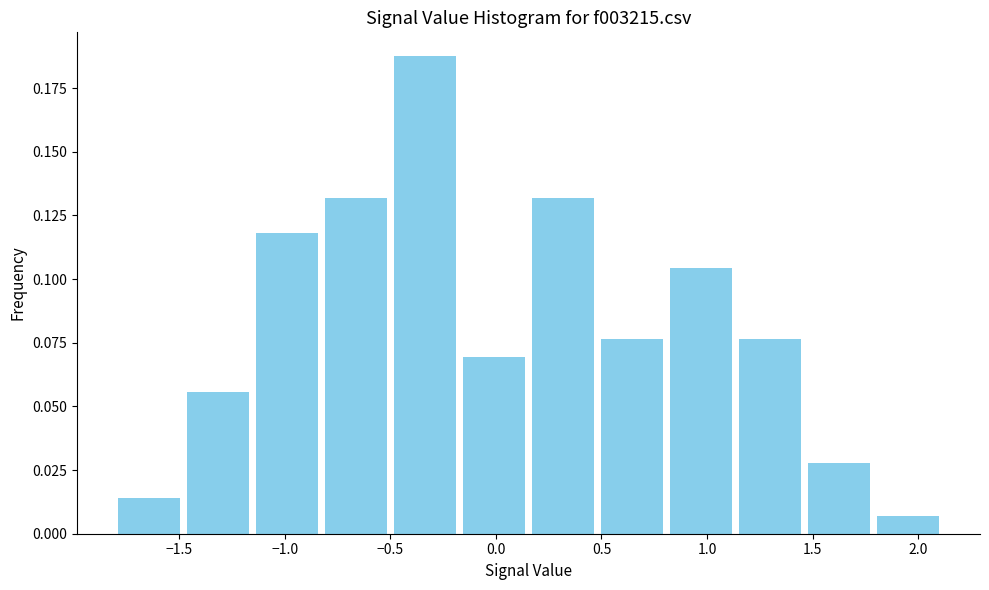

Reading left to right, list every bar in this chart as the range it spans on the x-axis followed by its height. Neither the bar edges nor the heights are printed on the chart, so give them approximately, as read against the axes.

-1.80 to -1.50: 0.015
-1.50 to -1.15: 0.055
-1.15 to -0.80: 0.120
-0.80 to -0.50: 0.130
-0.50 to -0.15: 0.190
-0.15 to 0.15: 0.070
0.15 to 0.50: 0.130
0.50 to 0.80: 0.075
0.80 to 1.15: 0.105
1.15 to 1.45: 0.075
1.45 to 1.80: 0.030
1.80 to 2.10: 0.005